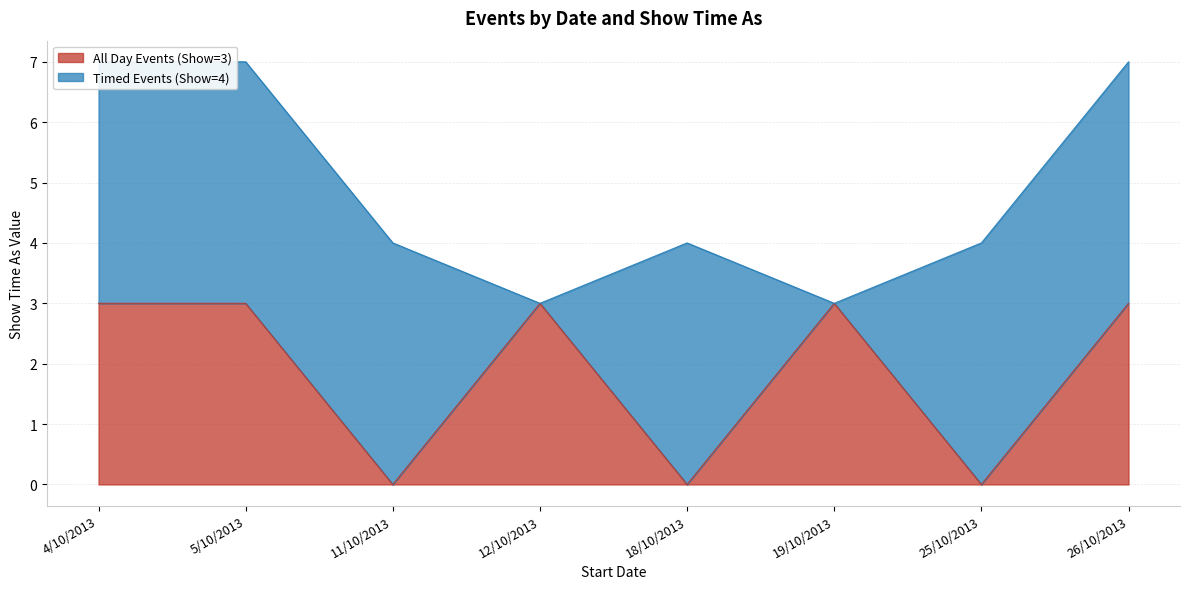

Reading left to right, what are all the values shown in this chart?

3	3	0	3	0	3	0	3